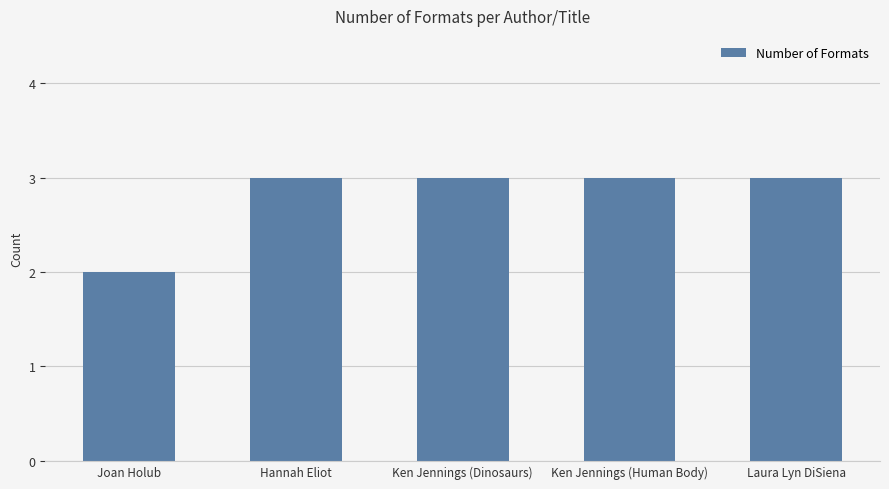

How many distinct data groups are displayed?

1